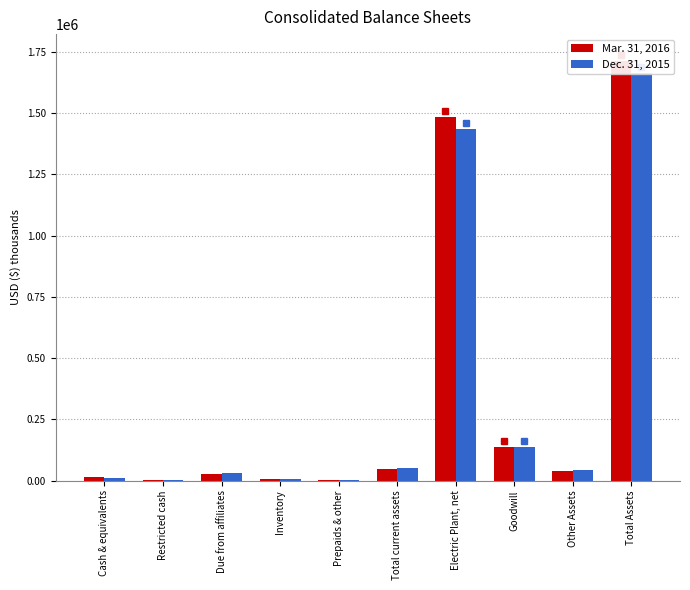

Are the bars grouped side by side (vs. stacked)?

Yes